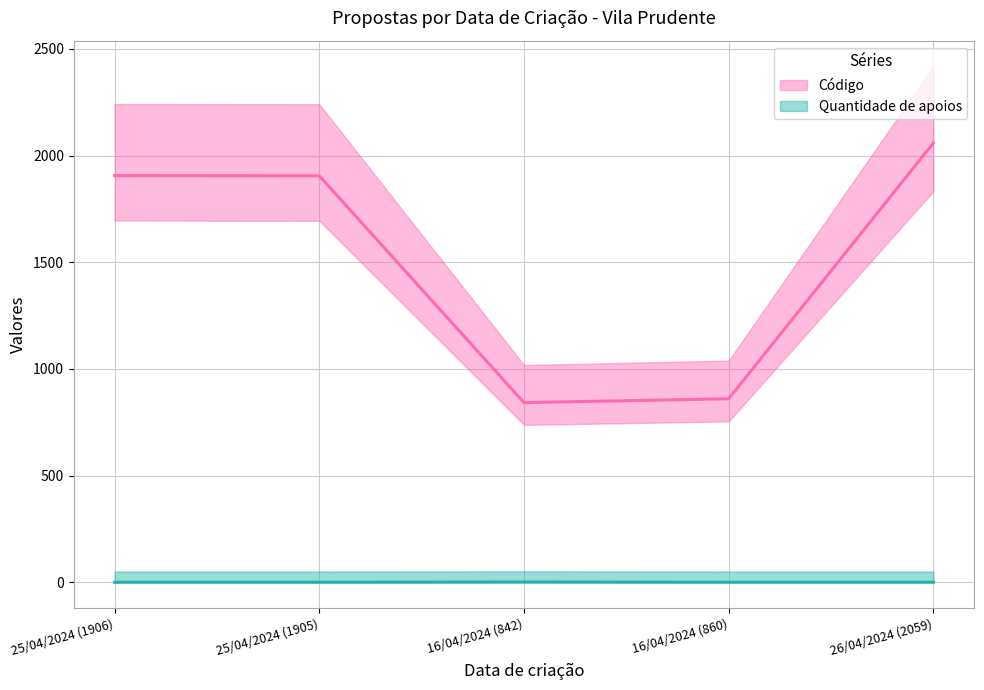

At how many categories does at least one series exceed 910?

3